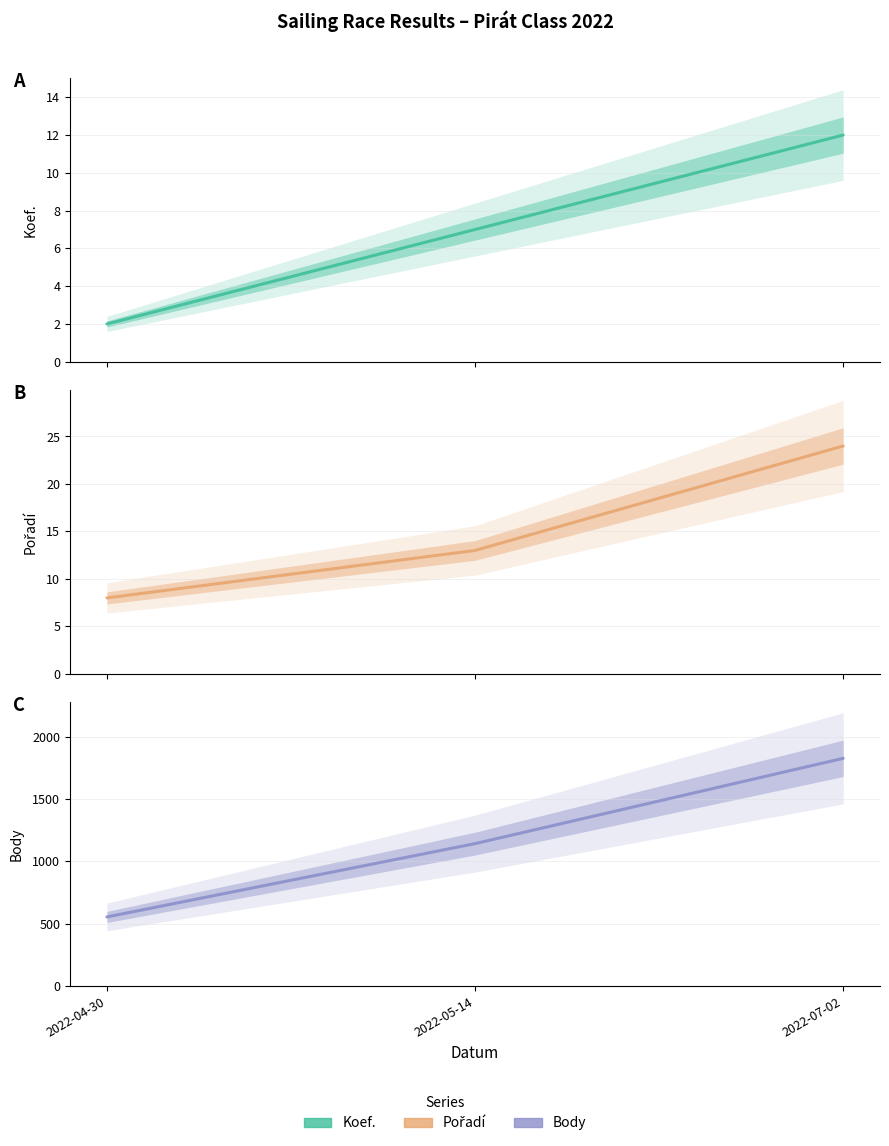

At how many categories does at least one series exceed 1550?

1